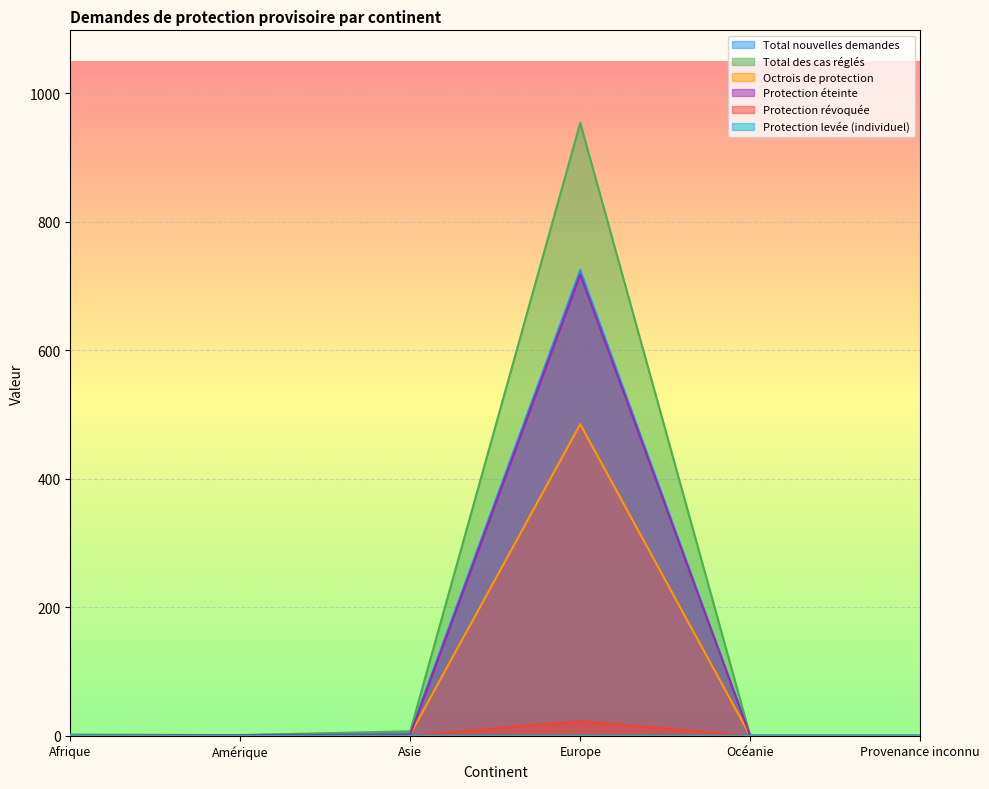

Which series changed the most between Europe and Provenance inconnu?

Total des cas réglés